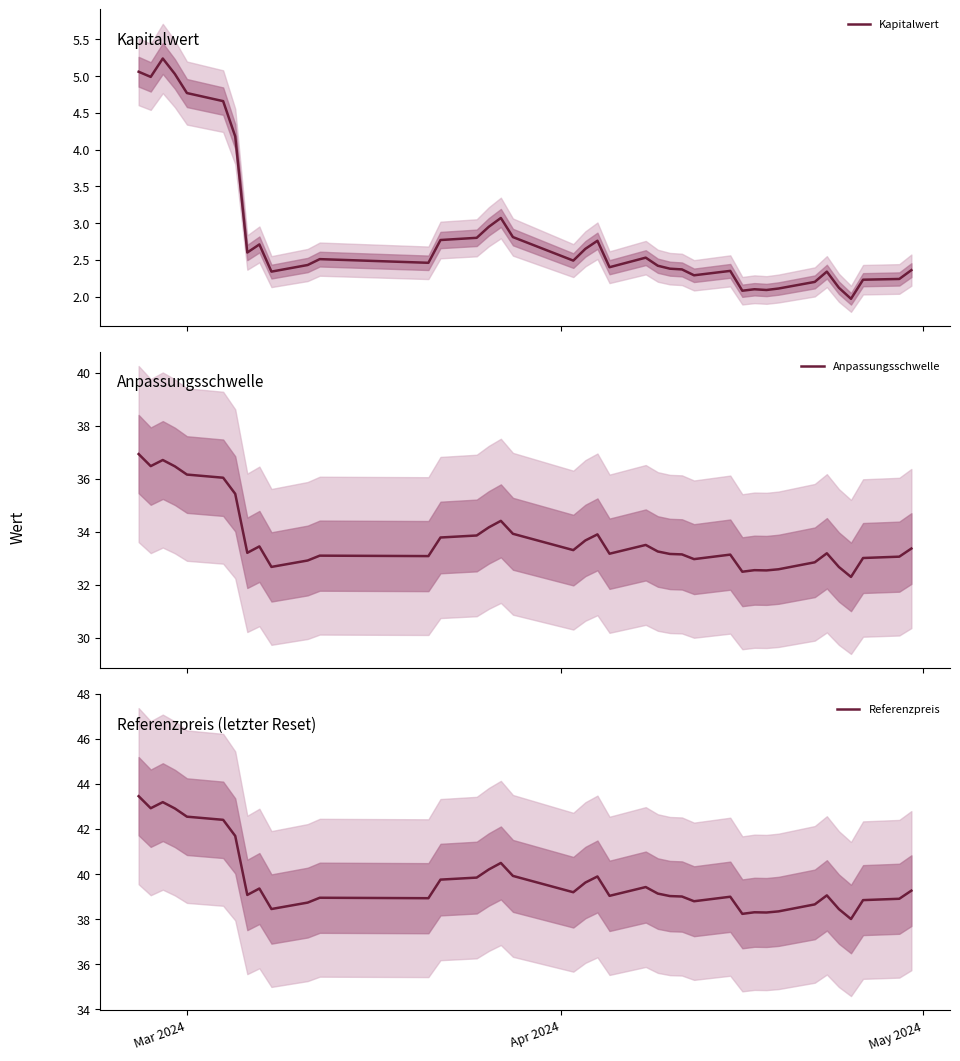

What is the minimum value for Referenzpreis?

38.0